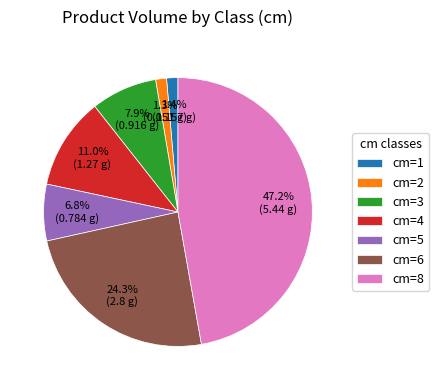

Is the sum of cm=5 and cm=4 greater than half?

No